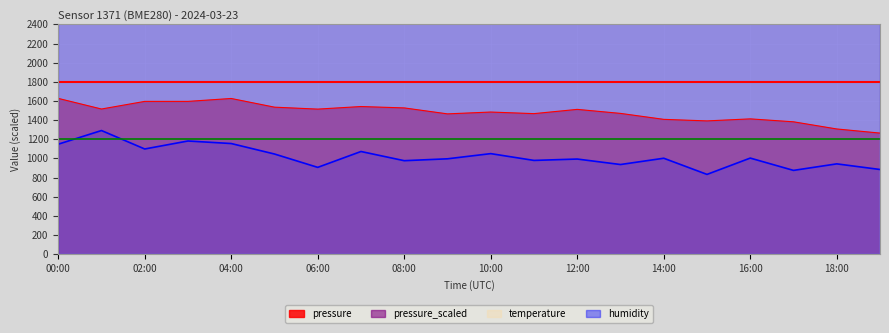

Rank the categories by pressure_scaled value from lowest to highest.

15:00, 17:00, 19:00, 06:00, 13:00, 18:00, 08:00, 11:00, 12:00, 09:00, 14:00, 16:00, 05:00, 10:00, 07:00, 02:00, 00:00, 04:00, 03:00, 01:00